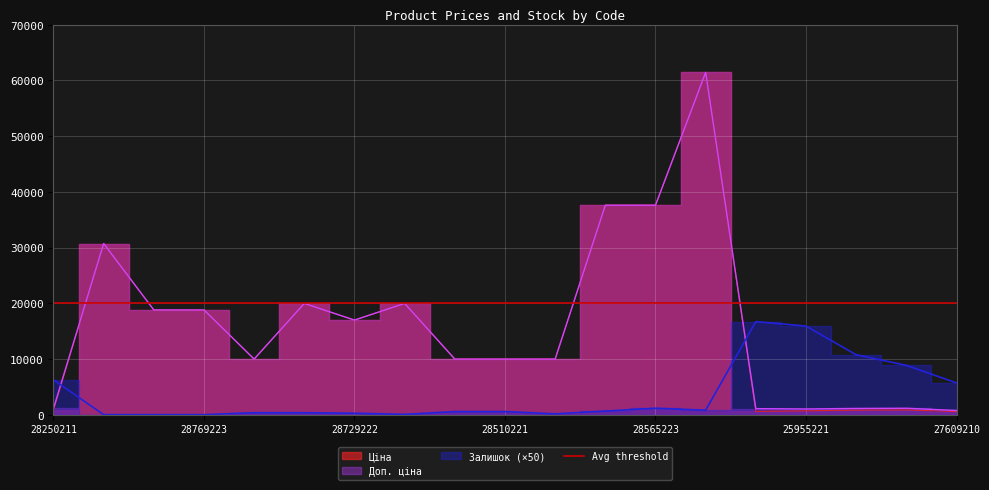

How many values in the Залишок series exceed 550?

9